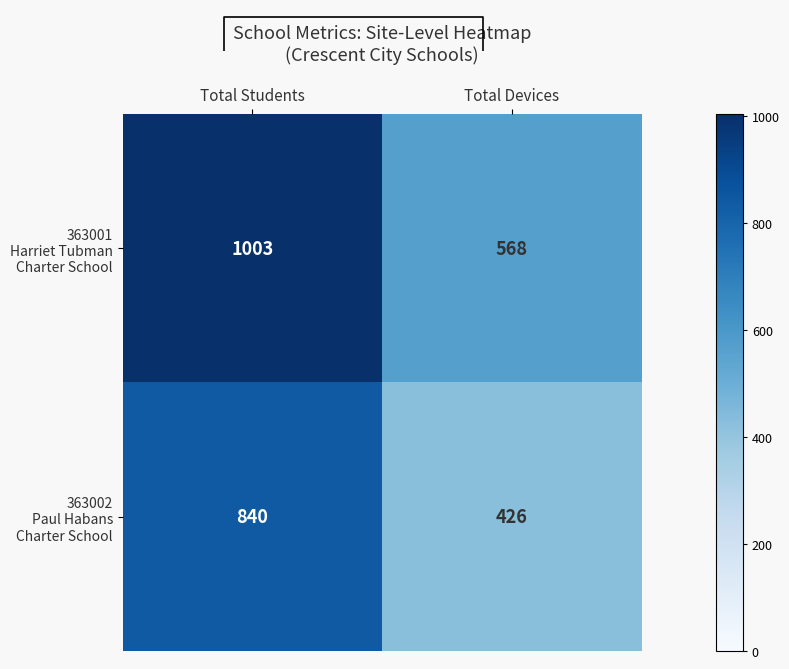

Which series has the largest total across all categories?

363001 Harriet Tubman Charter School